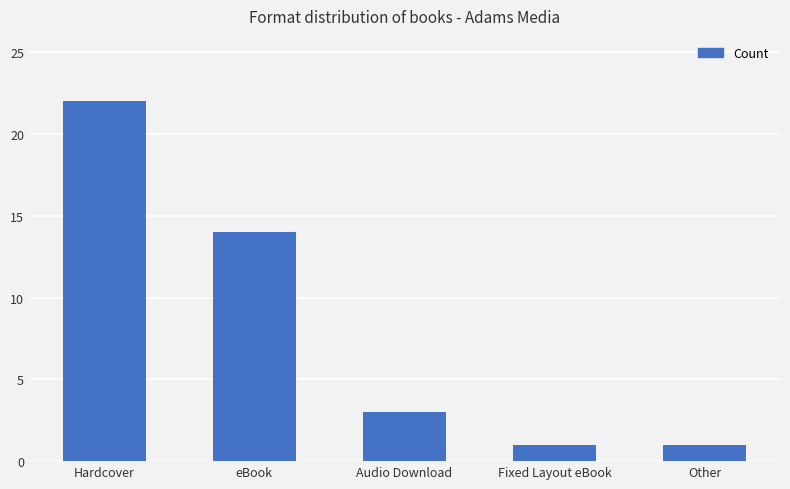

Reading right to left, list all the values displayed in this chart.

Other=1	Fixed Layout eBook=1	Audio Download=3	eBook=14	Hardcover=22